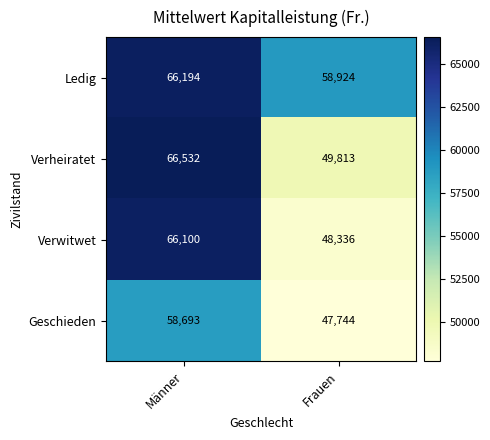

Which series has the widest spread of values?

Verwitwet